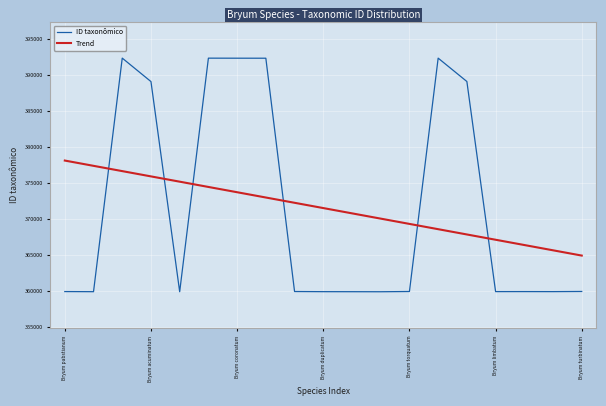

Is this an area chart (filled region under the line)?

No